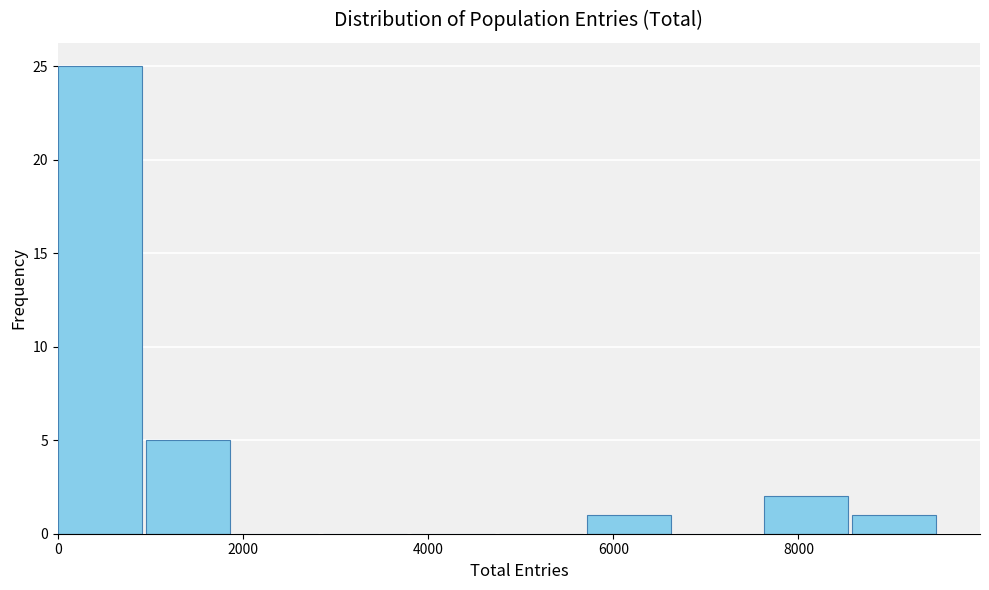

What is the height of the bar covering 8600 to 9600 on the x-axis? Neither the bar edges nor the heights are printed on the chart, so give them approximately, as read against the axes.

1